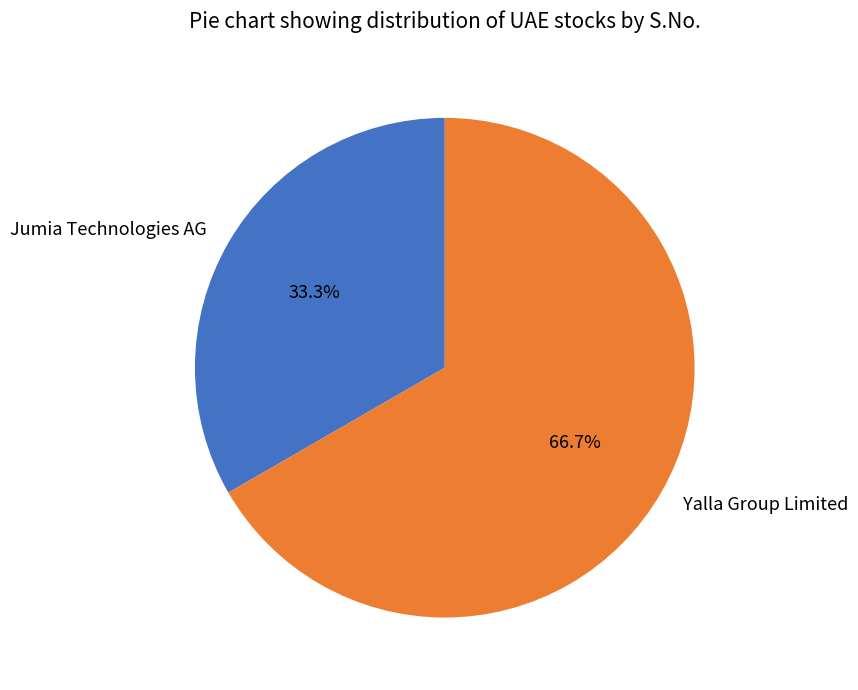

What is the majority slice?

Yalla Group Limited